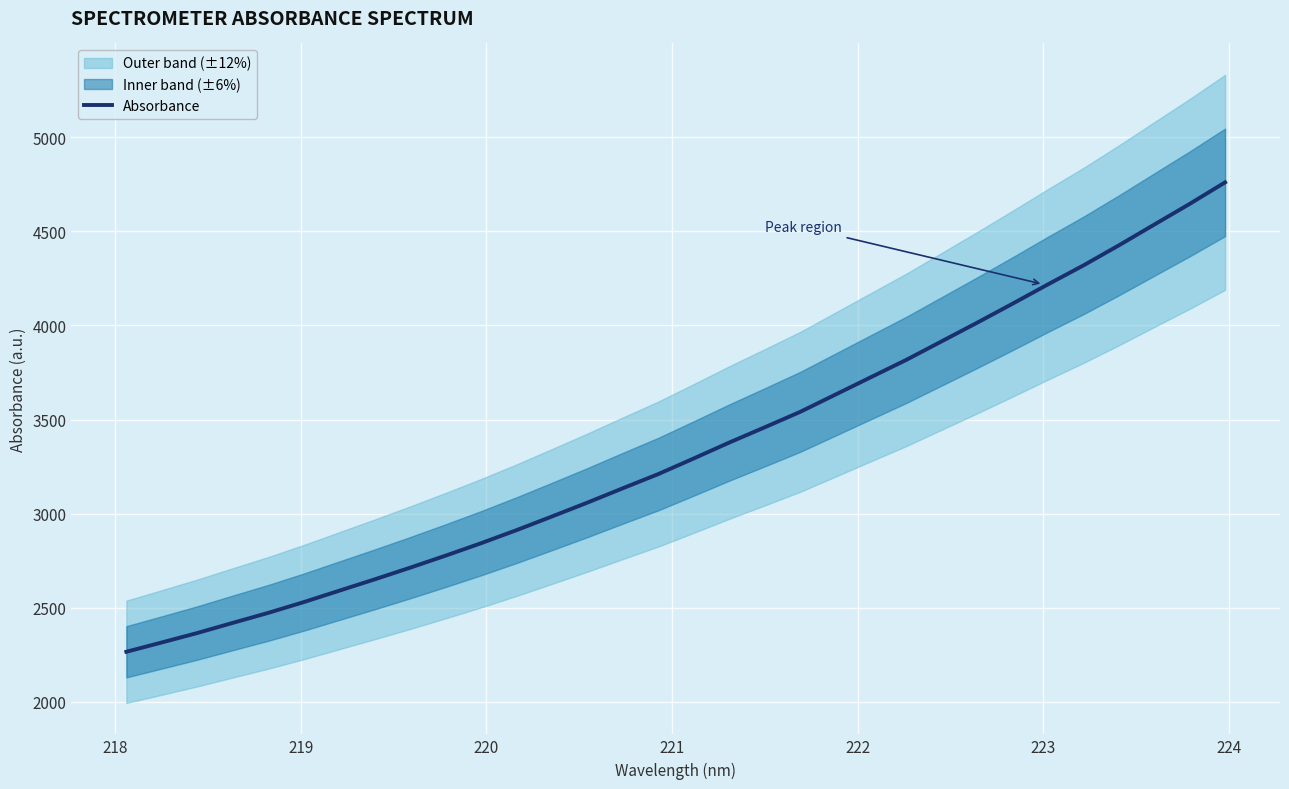

What is the highest value of the Absorbance series?

4760.1